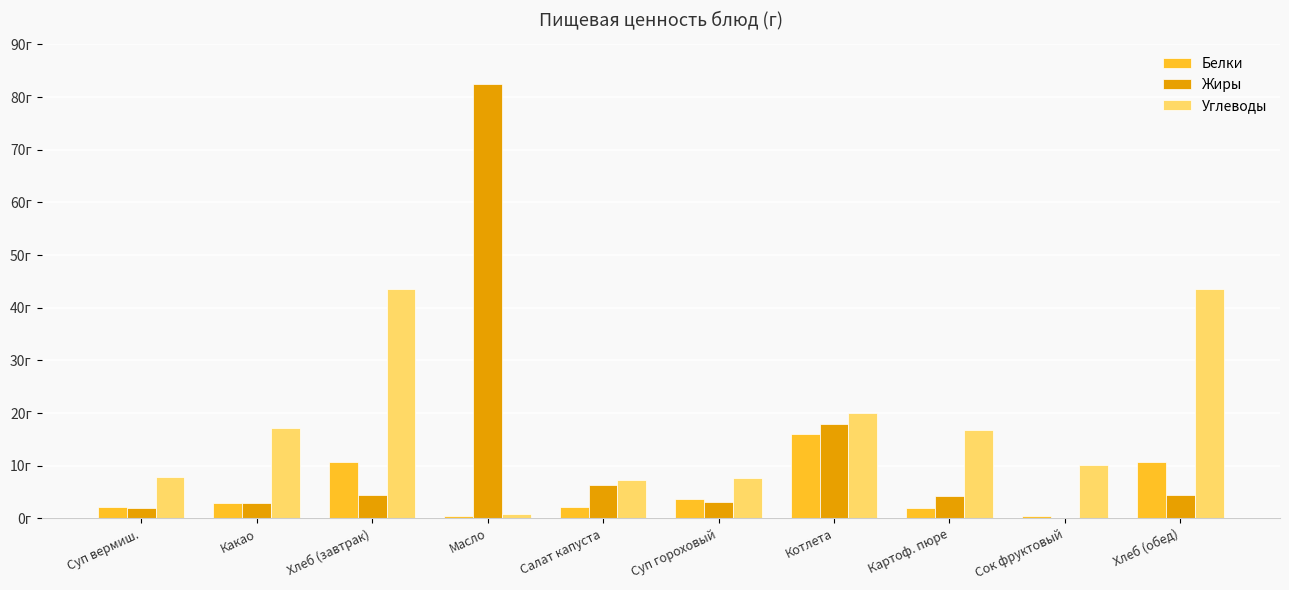

What is the sum of the Жиры values at Хлеб (завтрак) and Масло?

87.0